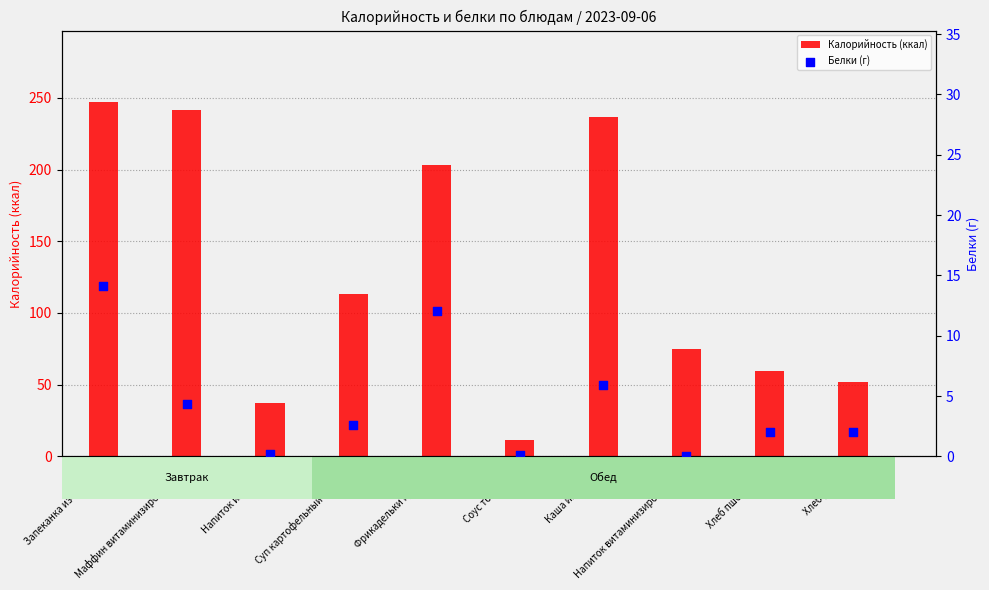

At how many categories does at least one series exceed 57?

7